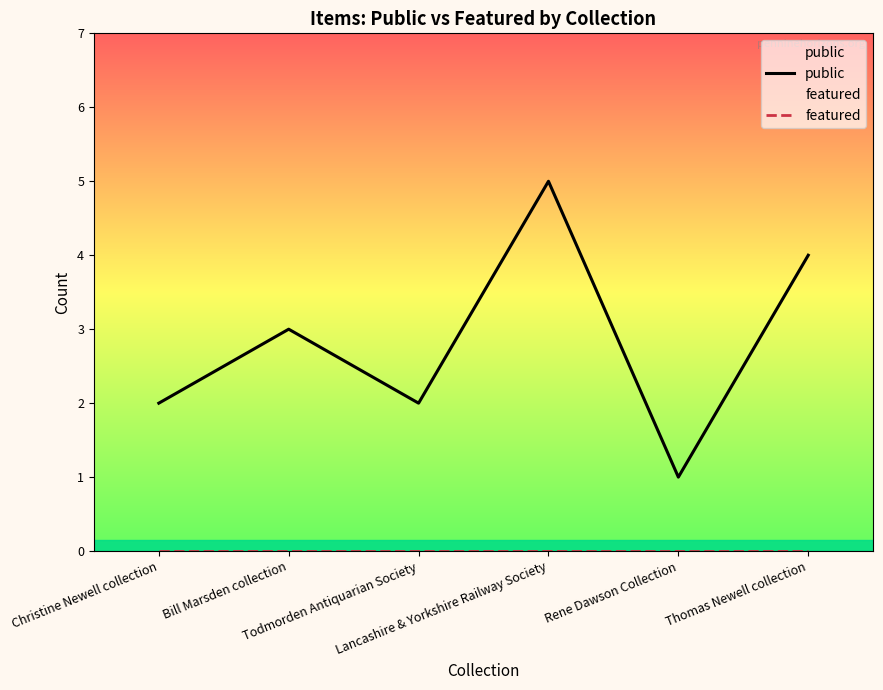

Is this an area chart (filled region under the line)?

No